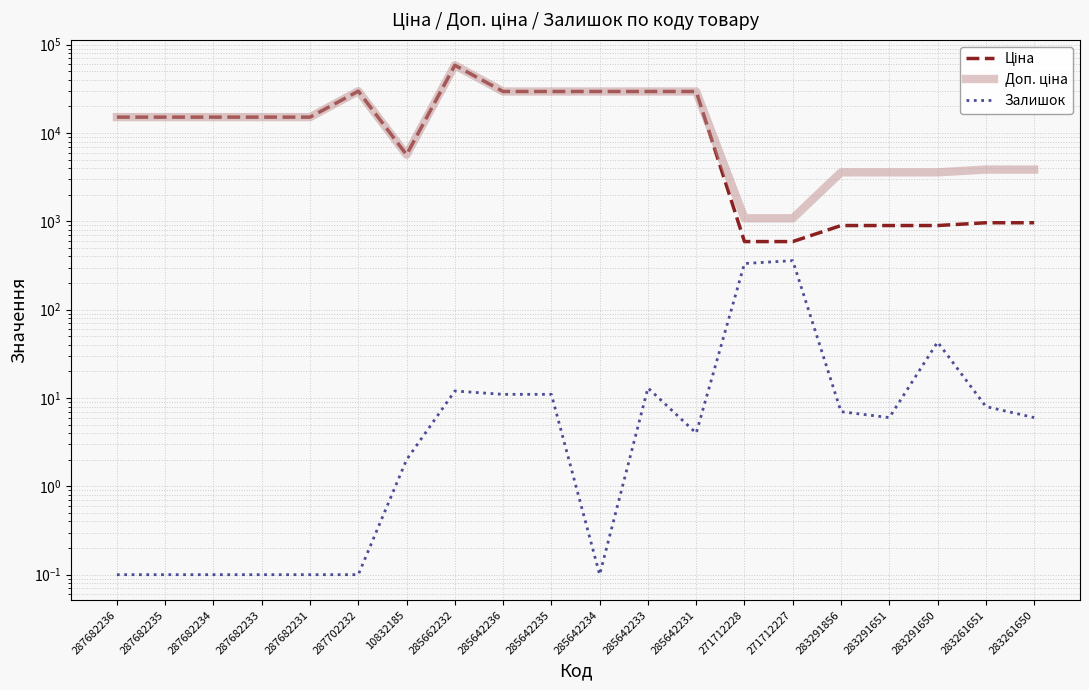

What is the maximum value shown in the chart?

58426.5